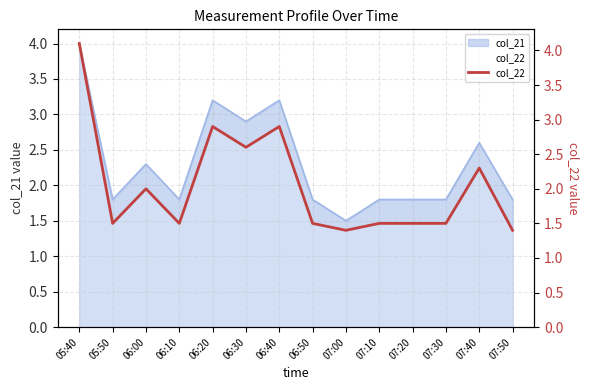

What position from the right is 07:00?

6